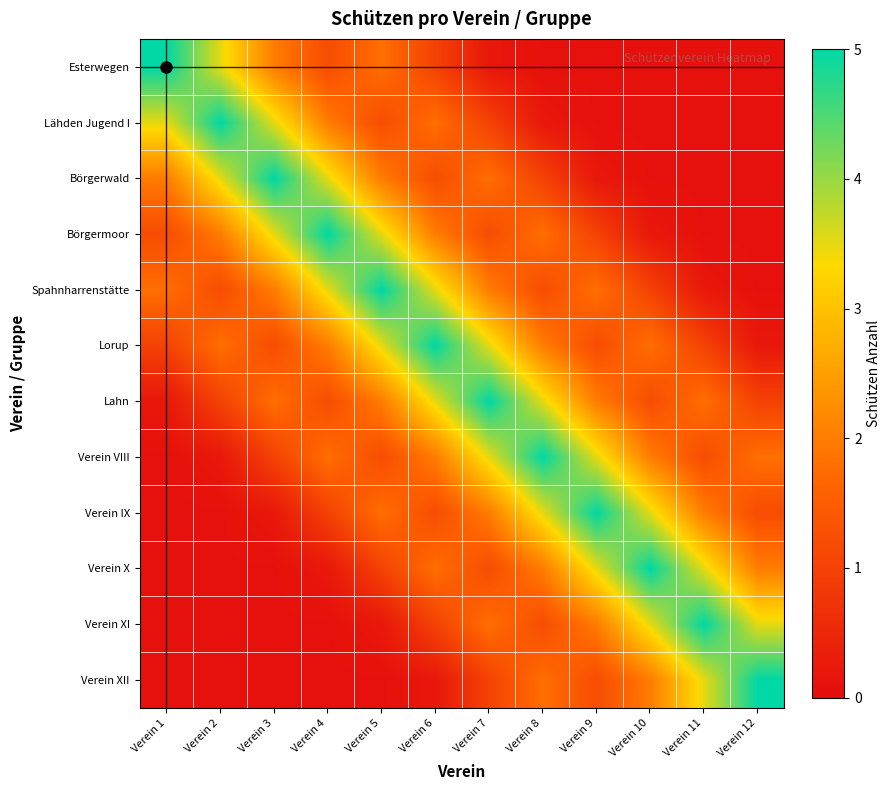

What is the minimum value shown in the chart?

0.1